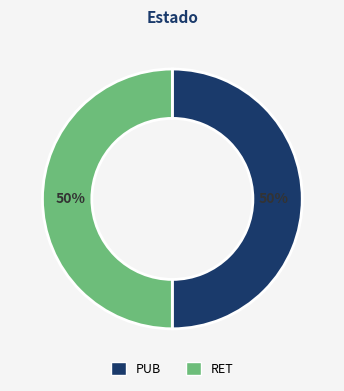

What is the ratio of the value at PUB to the value at RET?

1.0